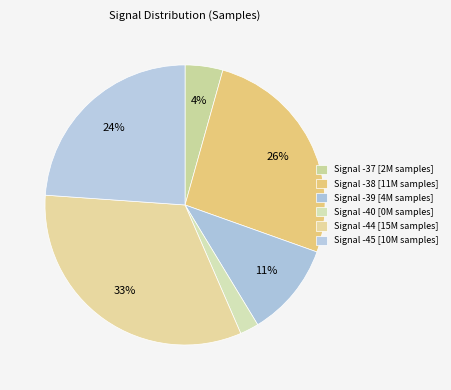

How many slices are in this pie chart?

6